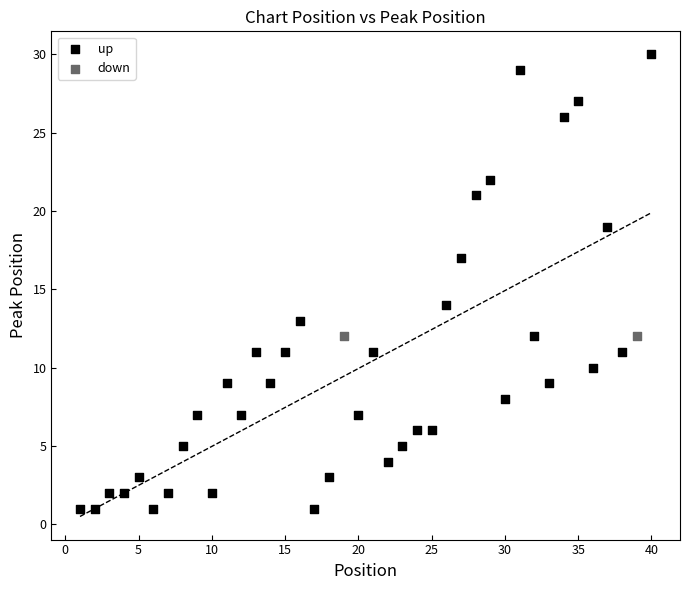

What are all the series names shown in the legend?

up, down